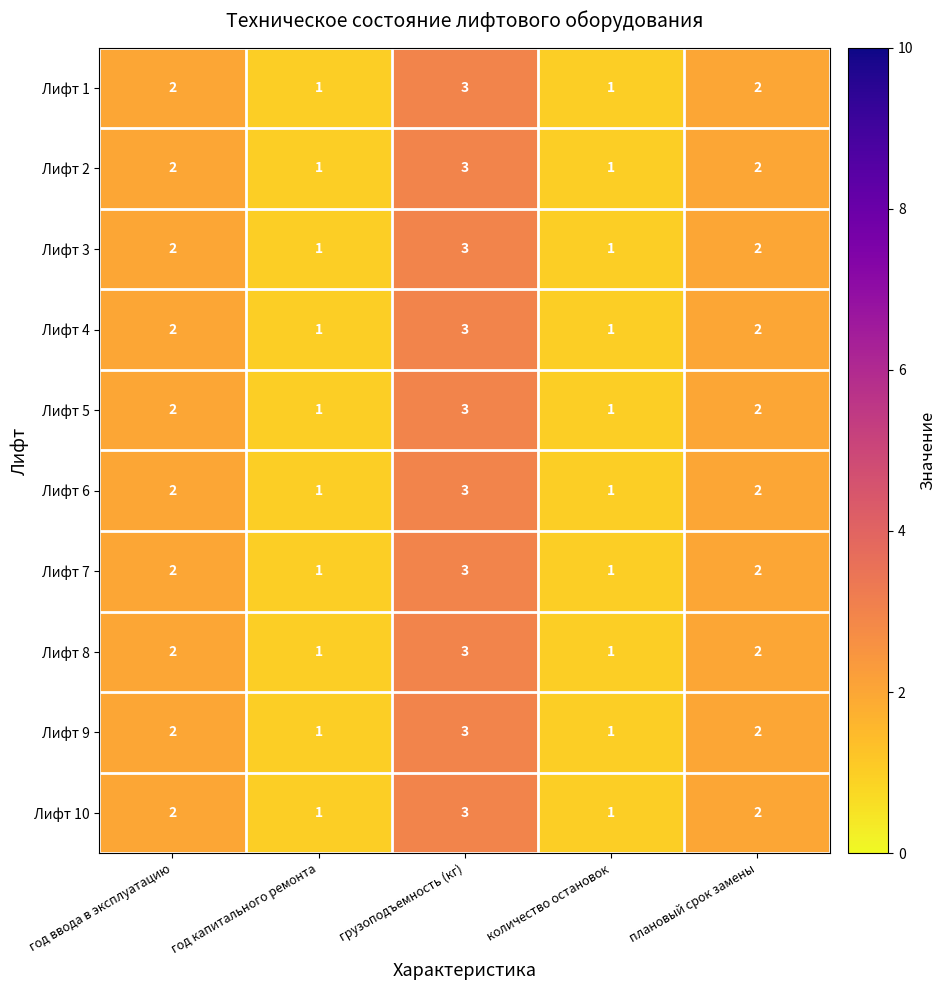

Is it true that Лифт 4 equals 2 at плановый срок замены?

True